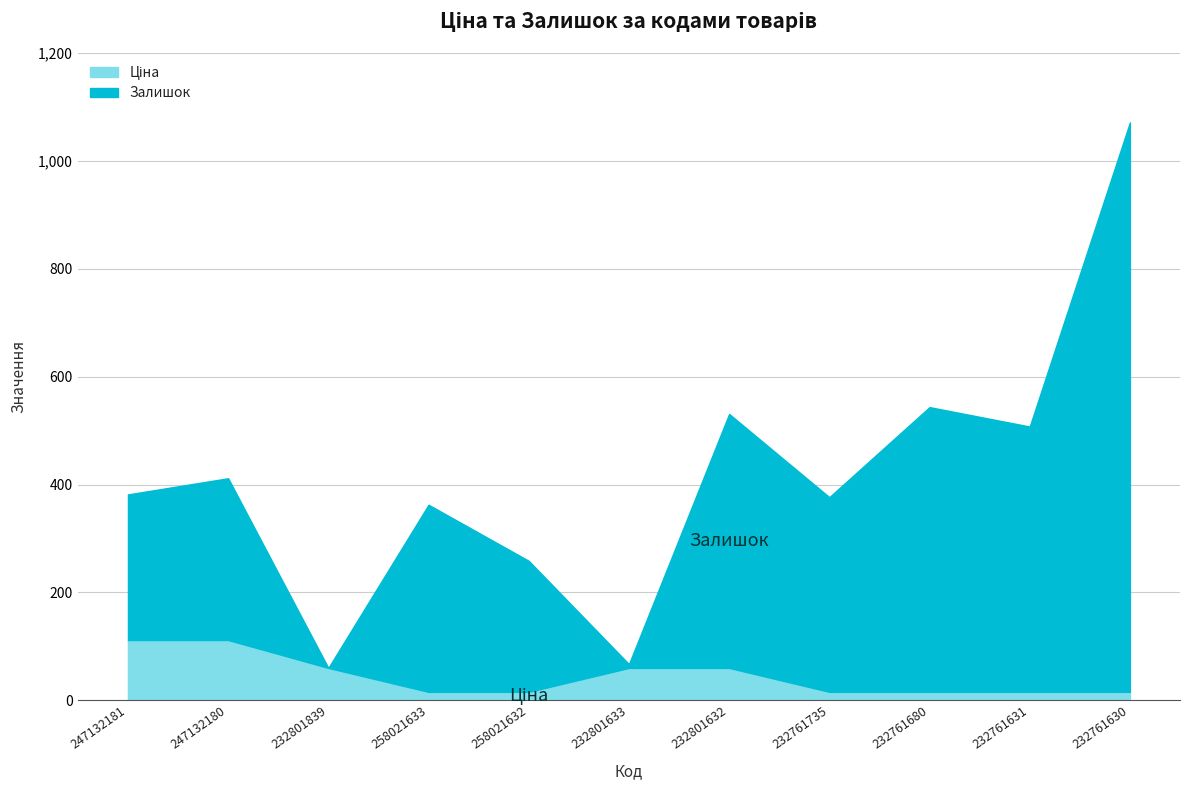

Between which two adjacent categories do Залишок and Ціна first intersect?

247132180 and 232801839